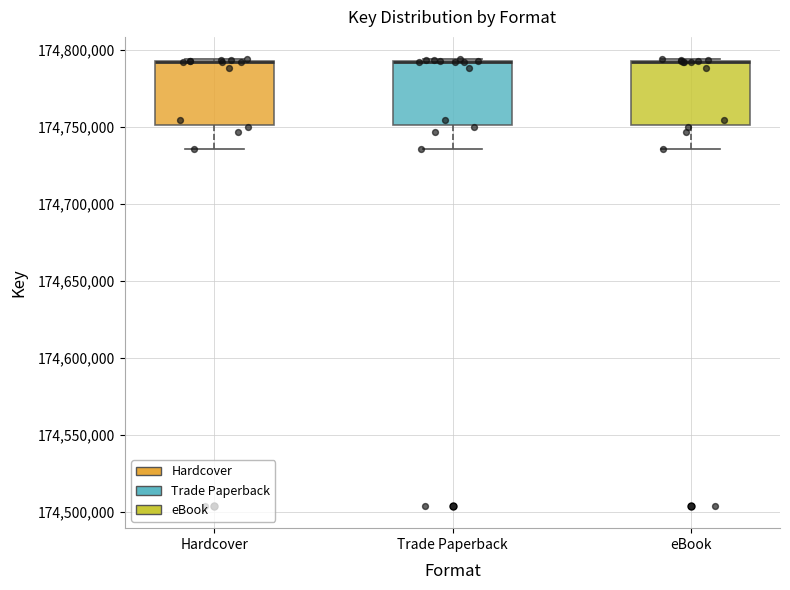

Where is the upper edge of the box for Trade Paperback on the y-axis? The values are not printed on the chart, so give them approximately, as read against the axis.

174795000